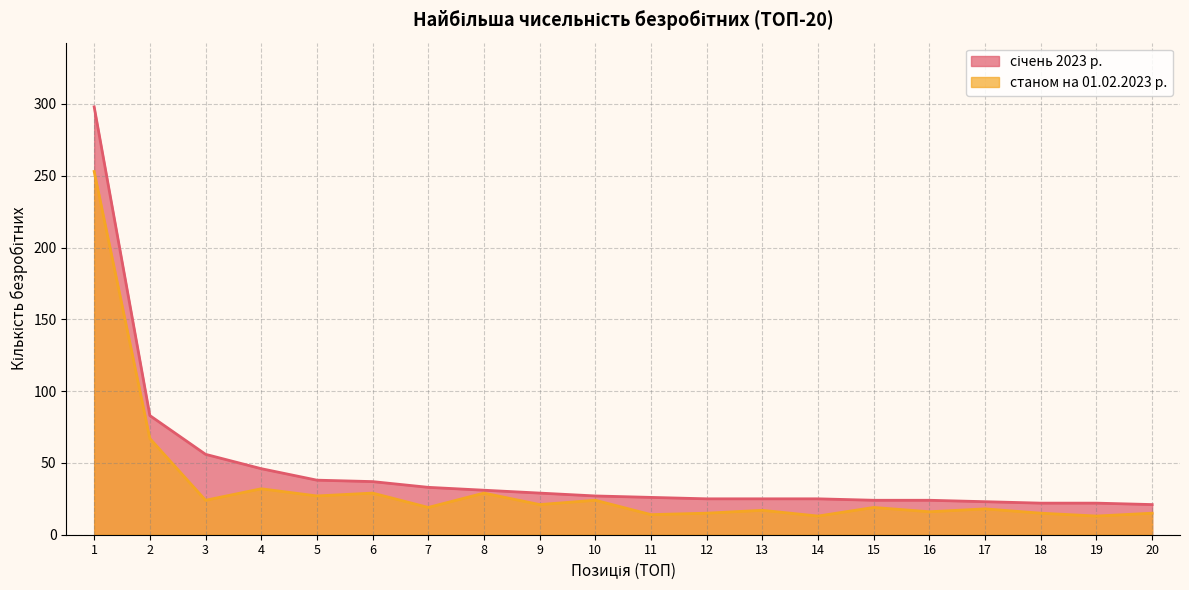

Between 3 and 1, which is larger?

1